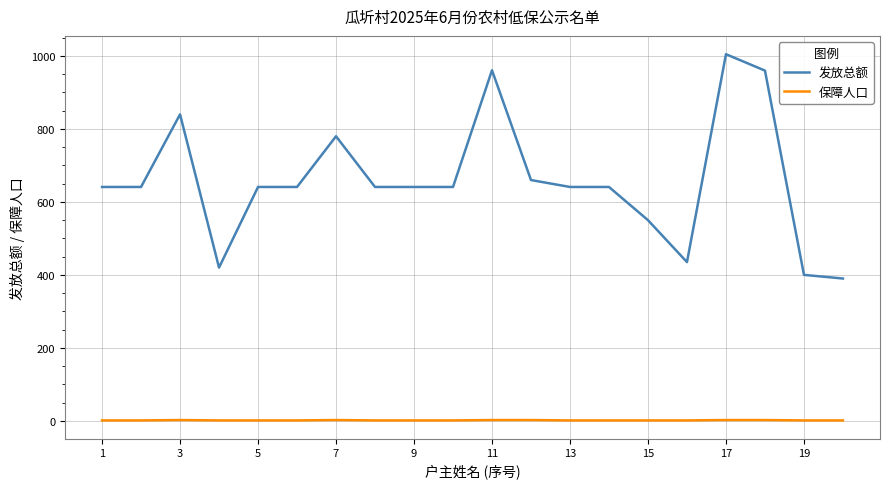

Which series has the largest total across all categories?

发放总额